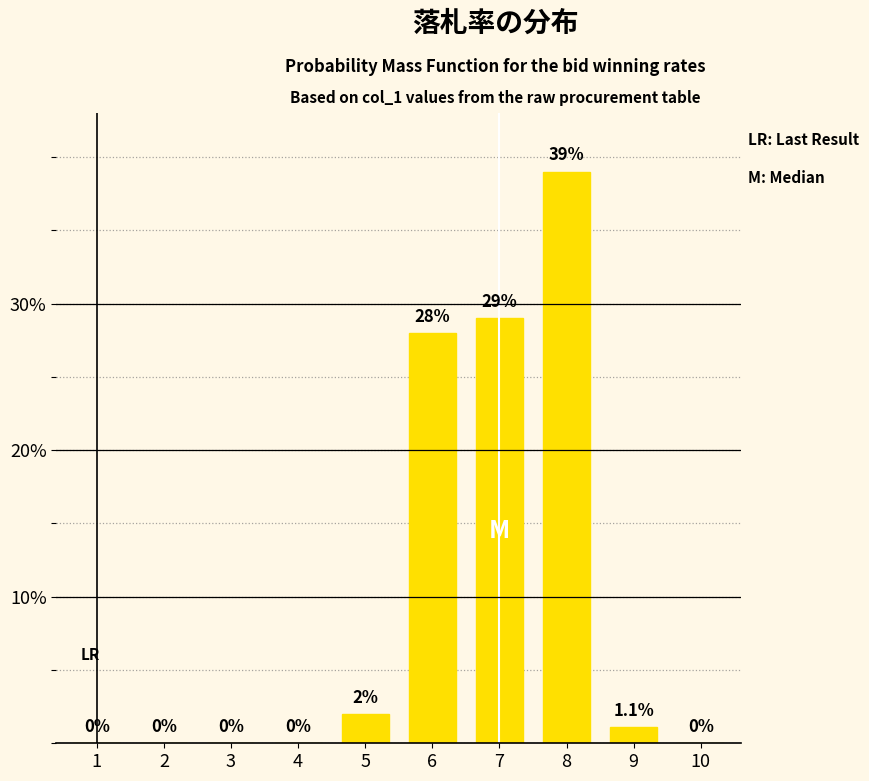

Reading left to right, extract all data points from this chart.

1=0.0	2=0.0	3=0.0	4=0.0	5=2.0	6=28.0	7=29.0	8=39.0	9=1.1	10=0.0